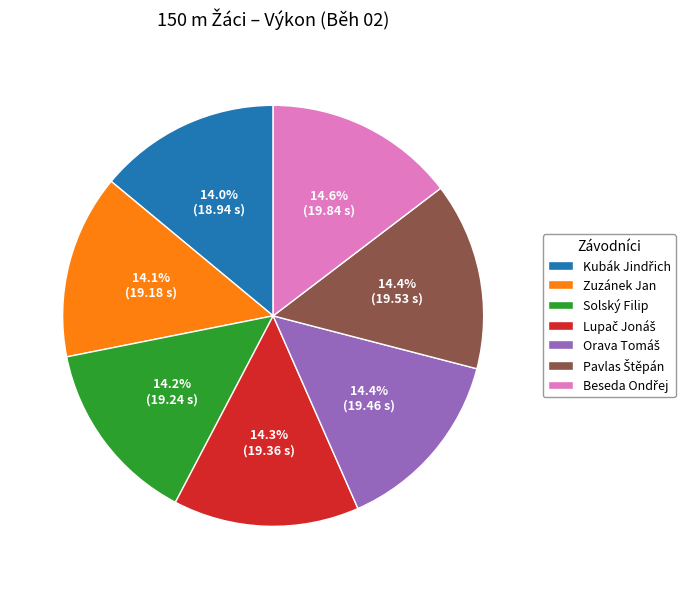

What percentage is NOT represented by Zuzánek Jan?

85.9%